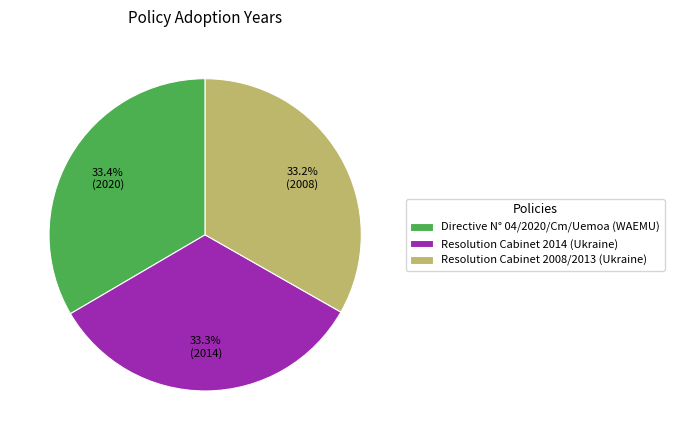

Is there a majority slice in this chart?

No